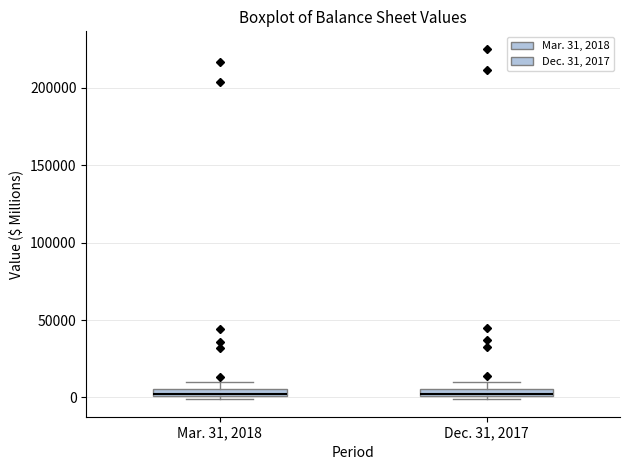

Where does the upper whisker of the box for Mar. 31, 2018 end on the y-axis? The values are not printed on the chart, so give them approximately, as read against the axis.

10000